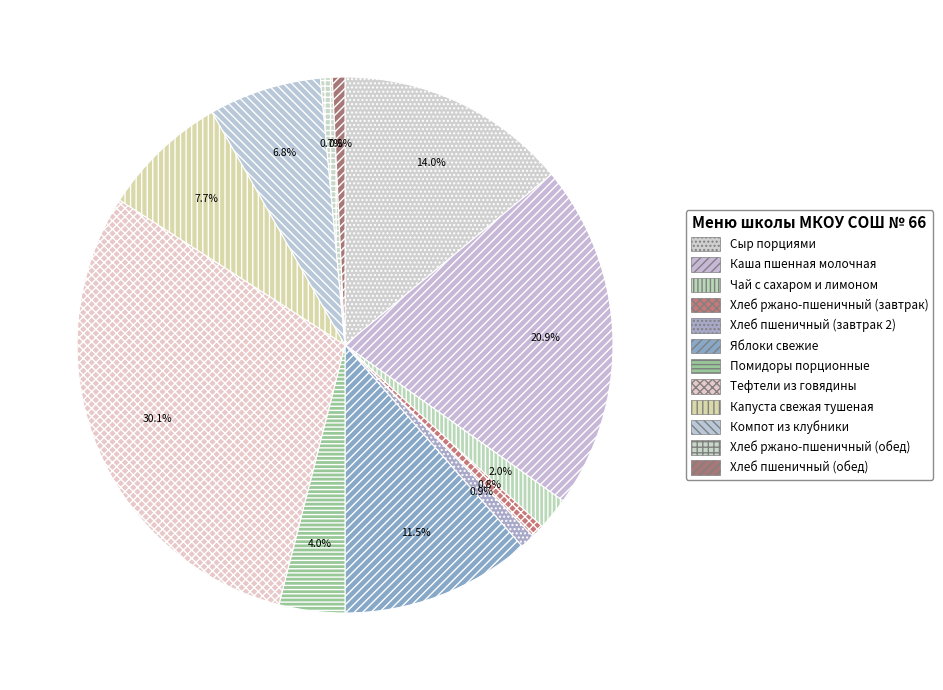

How much of the chart is everything except Компот из клубники?

93.2%